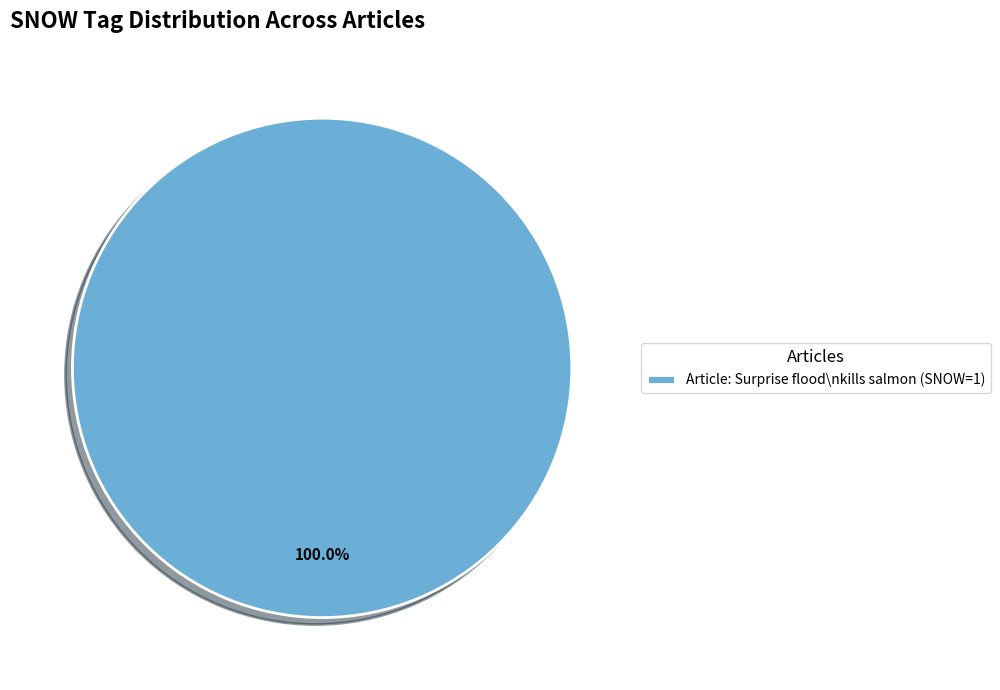

Rank the categories by value from highest to lowest.

Article: Surprise flood\nkills salmon (SNOW=1)